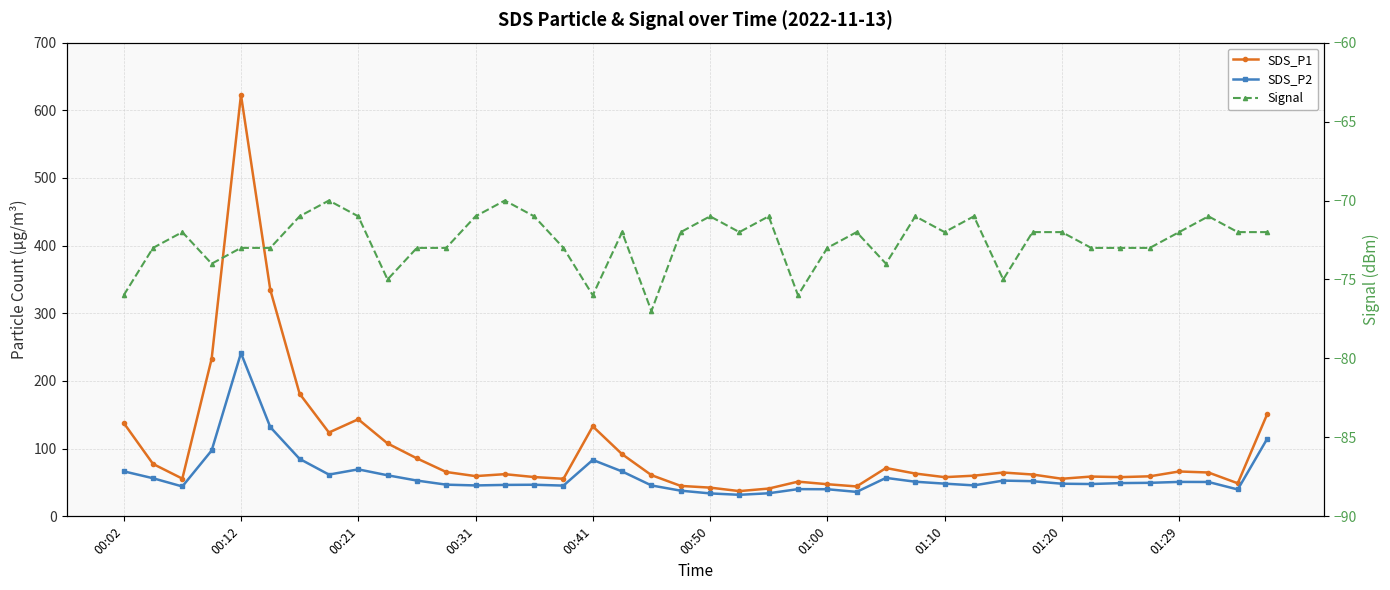

What position from the left is 26?

27